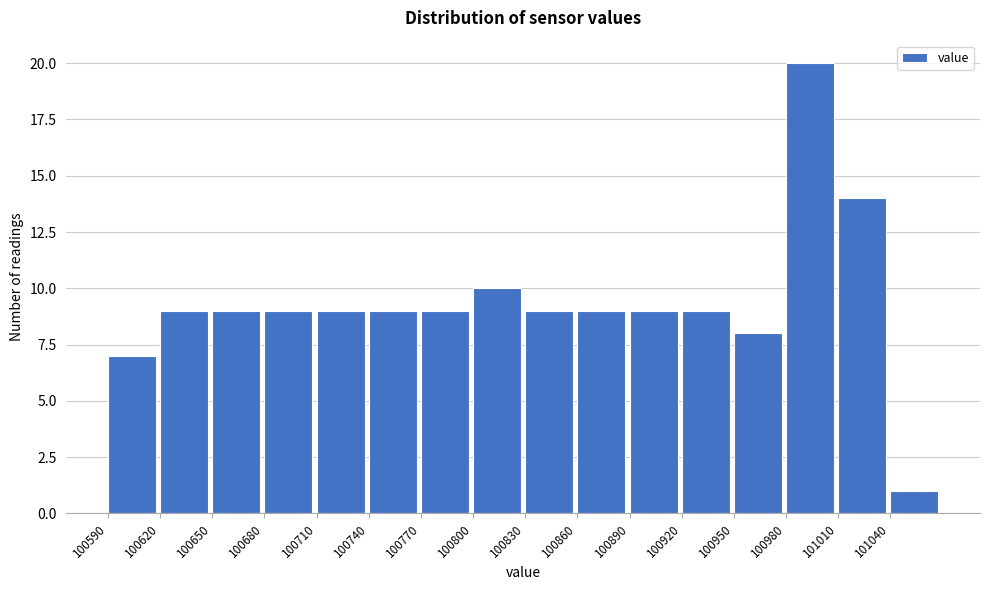

Reading left to right, transcribe this chart: for each bar, give the range it covers on the x-axis and its height. The values are not printed on the chart, so give them approximately, as read against the axis.

100590 to 100620: 7
100620 to 100650: 9
100650 to 100680: 9
100680 to 100710: 9
100710 to 100740: 9
100740 to 100770: 9
100770 to 100800: 9
100800 to 100830: 10
100830 to 100860: 9
100860 to 100890: 9
100890 to 100920: 9
100920 to 100950: 9
100950 to 100980: 8
100980 to 101010: 20
101010 to 101040: 14
101040 to 101070: 1